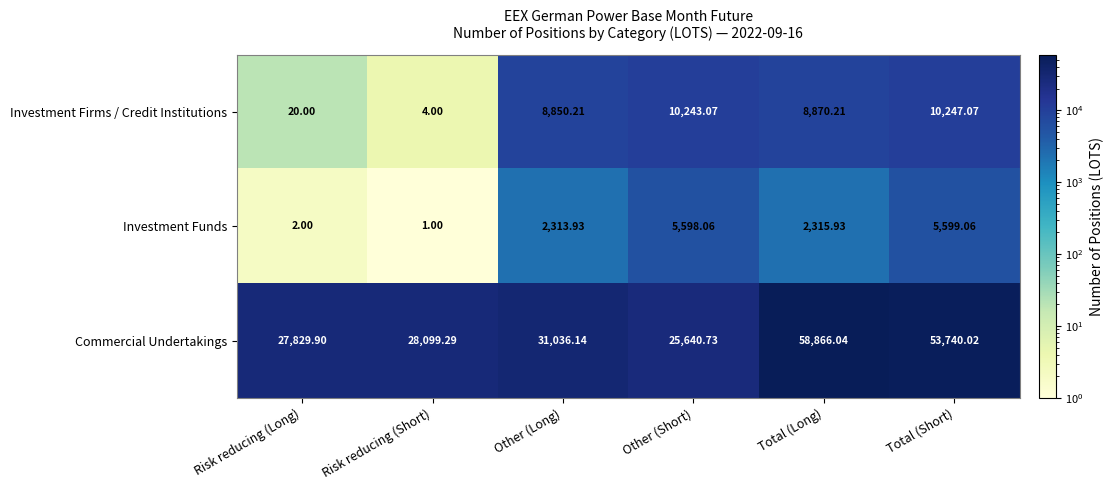

Rank the series by their maximum value, from highest to lowest.

Commercial Undertakings, Investment Firms / Credit Institutions, Investment Funds